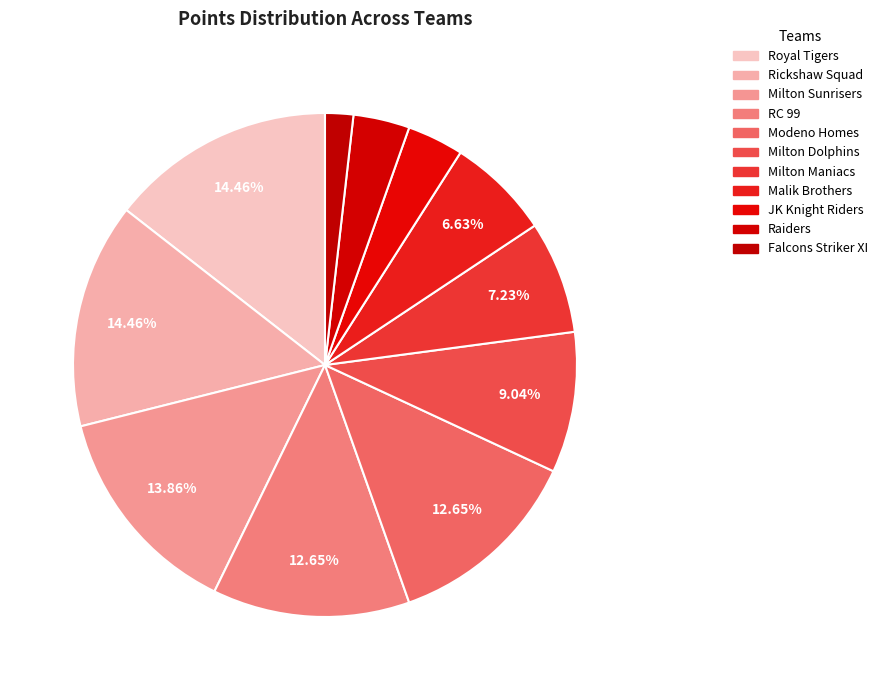

Is it true that Milton Sunrisers is 2% of the pie?

False